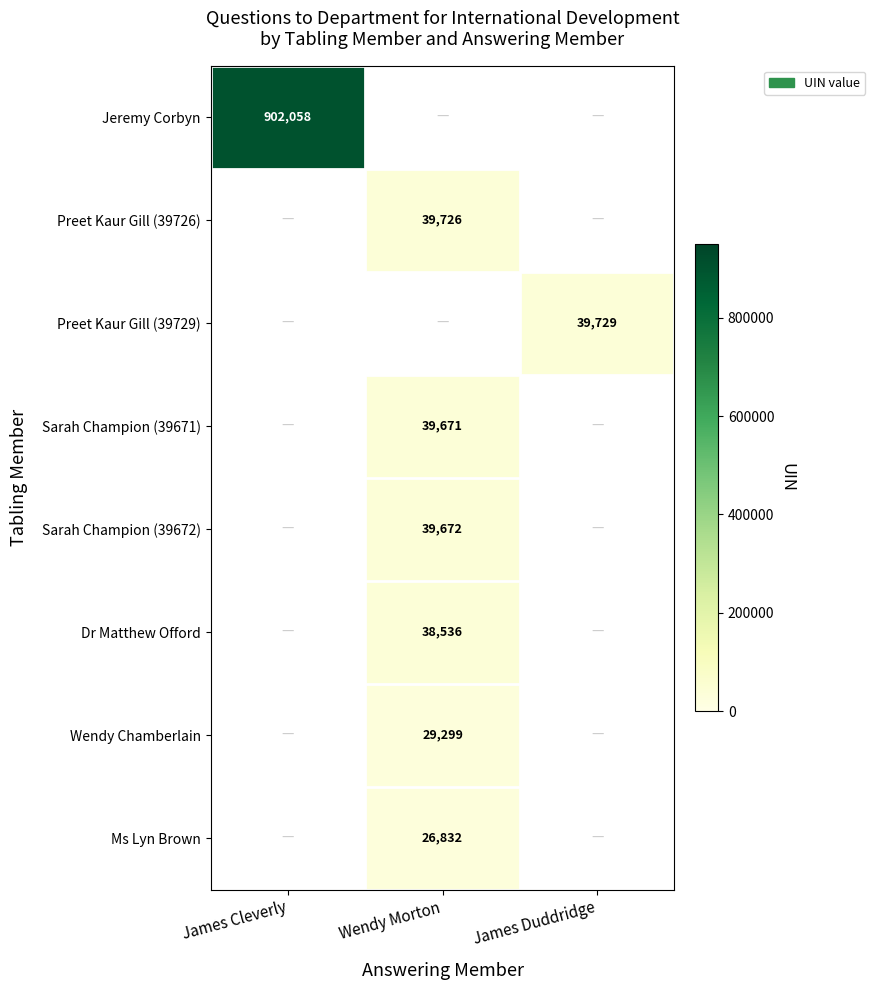

At how many categories does at least one series exceed 696175?

1